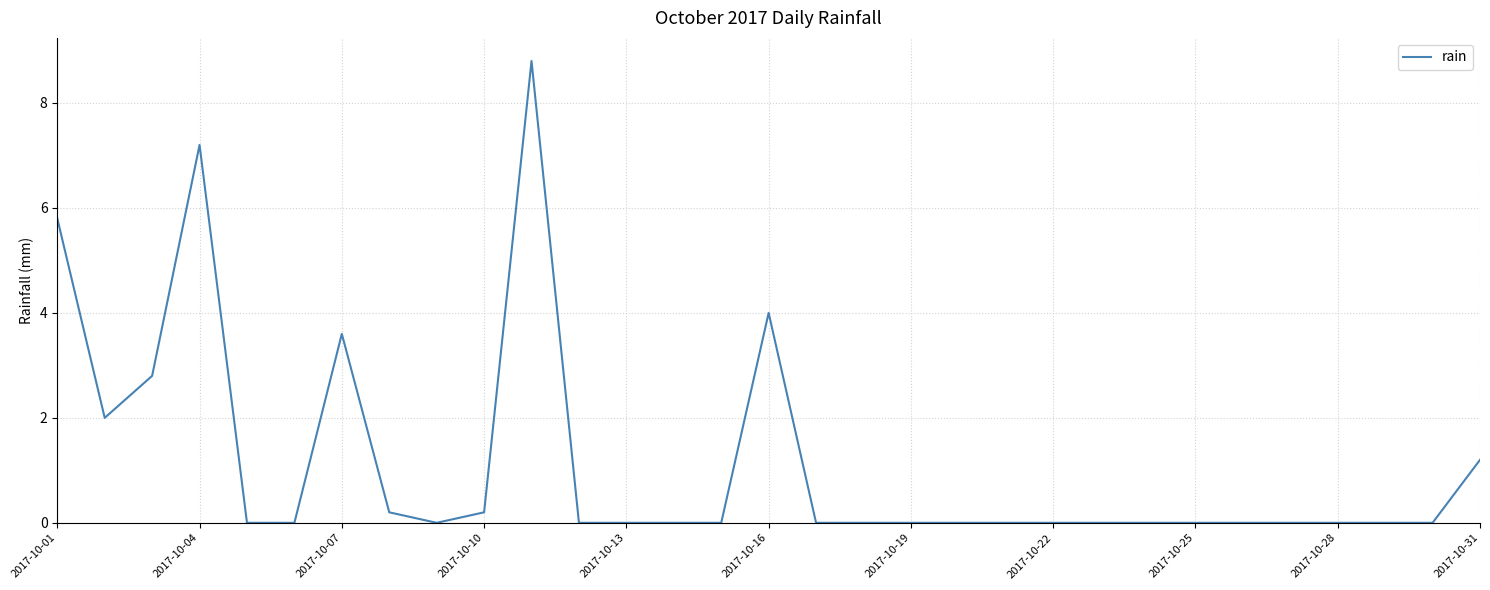

Does the chart have visible grid lines?

Yes